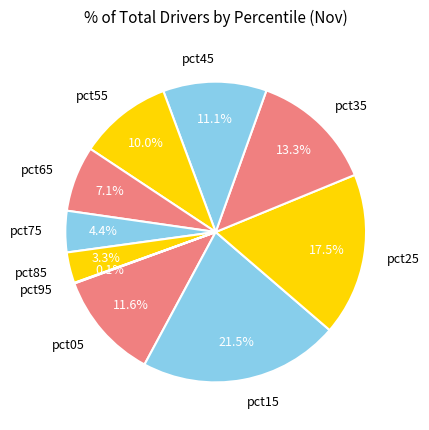

What percentage is the pct45 slice, to the nearest percent?

11%